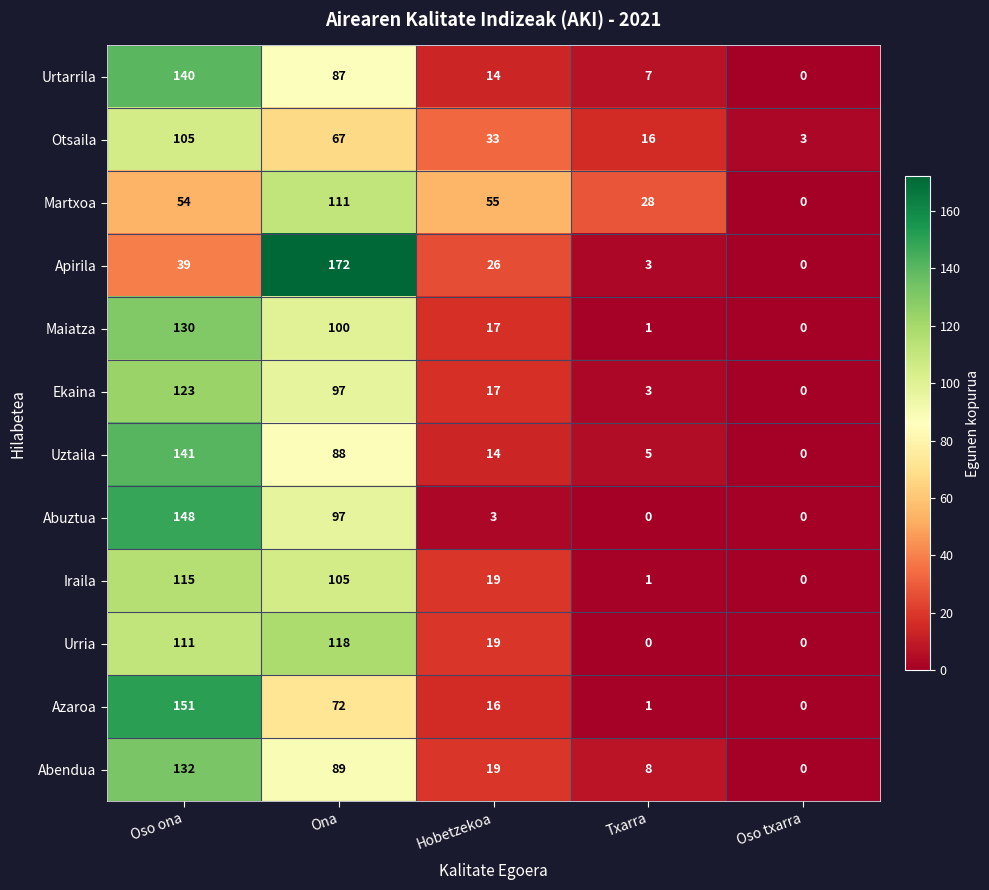

At which category is the sum across all series the highest?

Oso ona